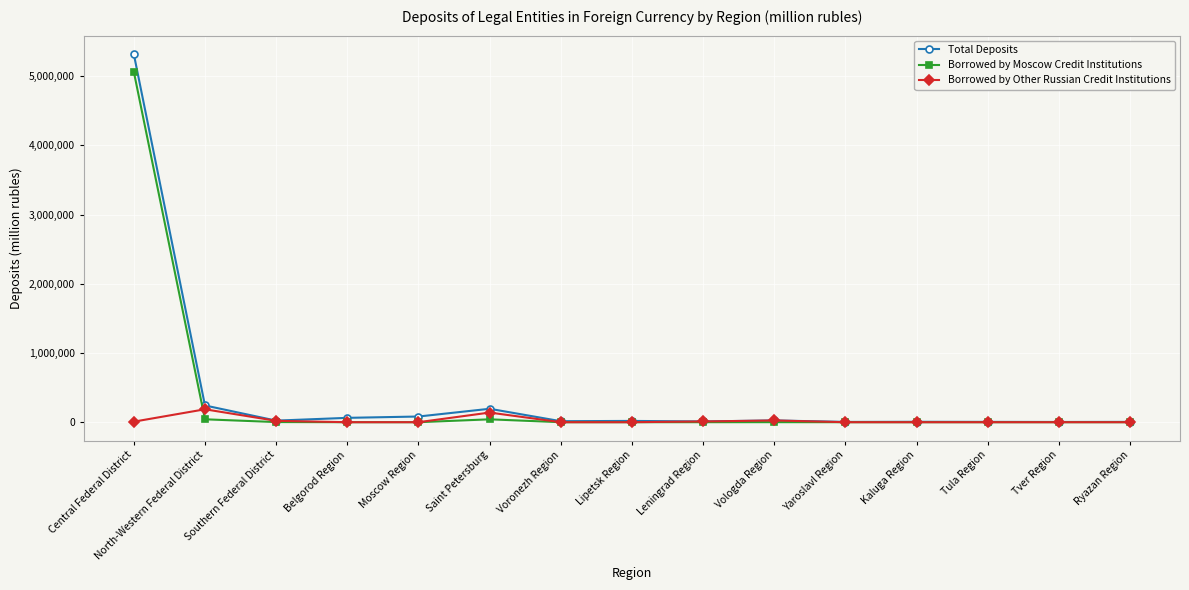

What is the average value of the Total Deposits series?

401029